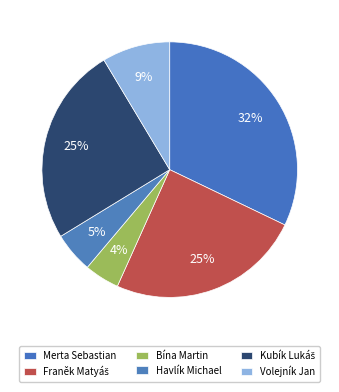

Which has a higher value, Merta Sebastian or Kubík Lukáš?

Merta Sebastian